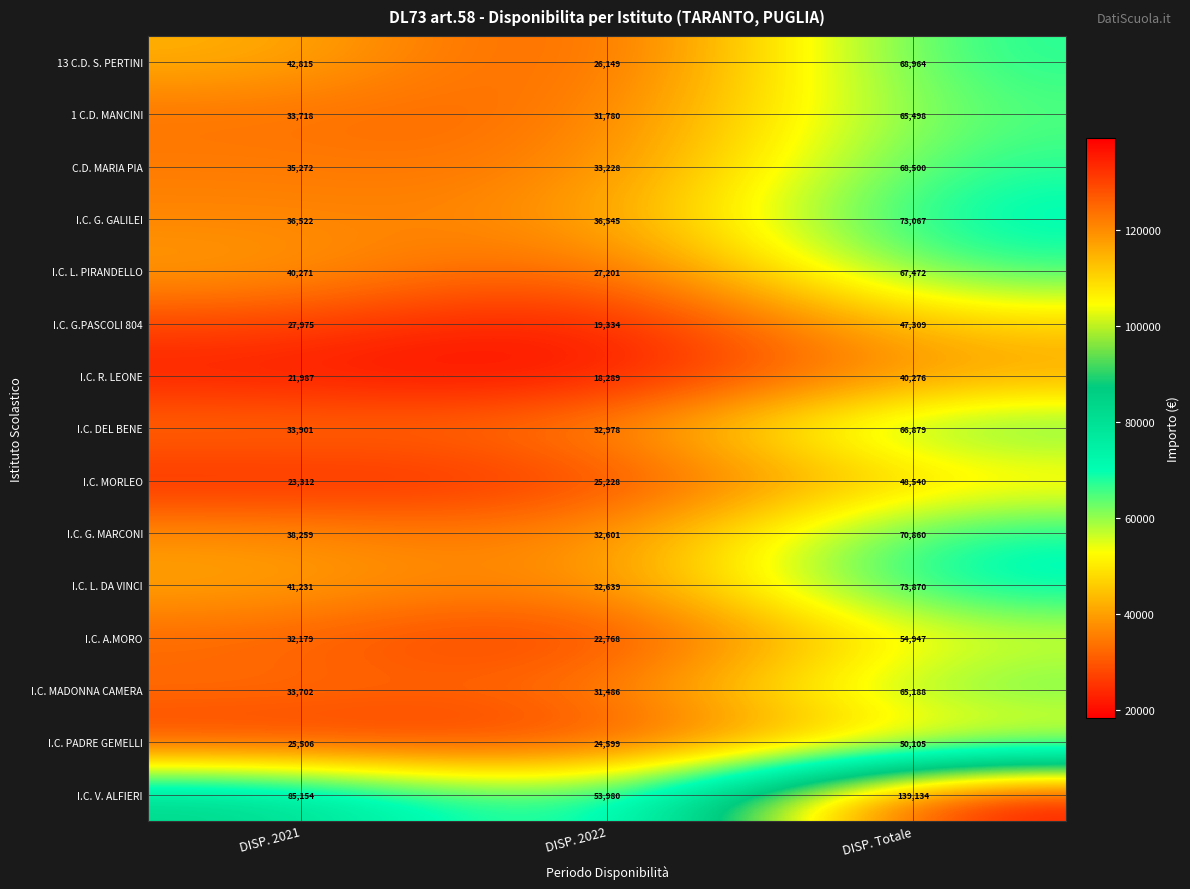

How many I.C. G.PASCOLI 804 values are between 19334 and 47309?

3